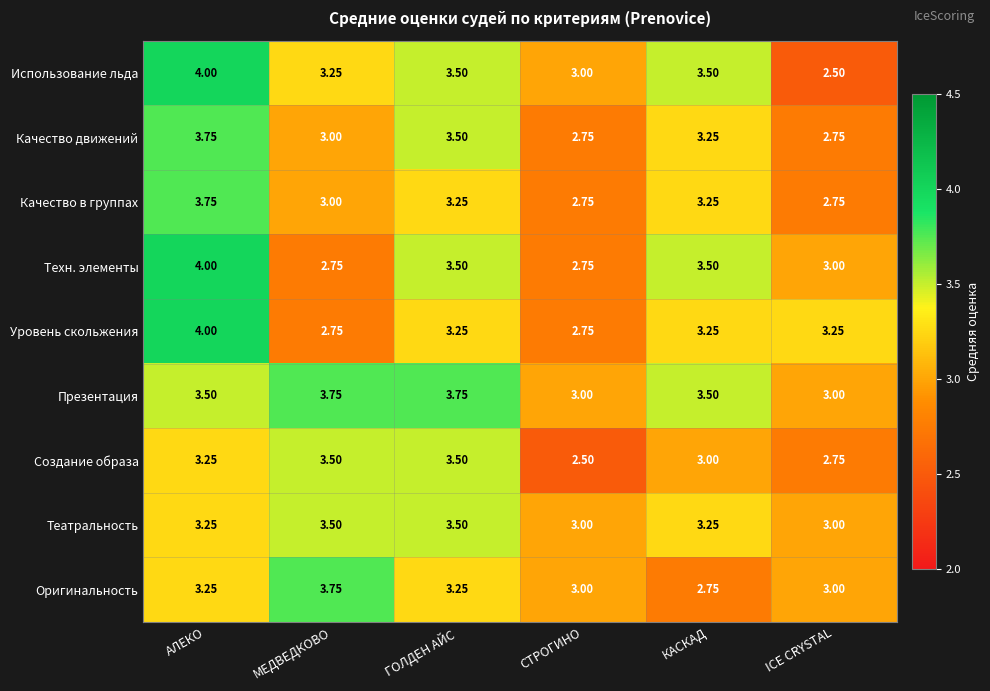

At which category is the sum across all series the highest?

АЛЕКО